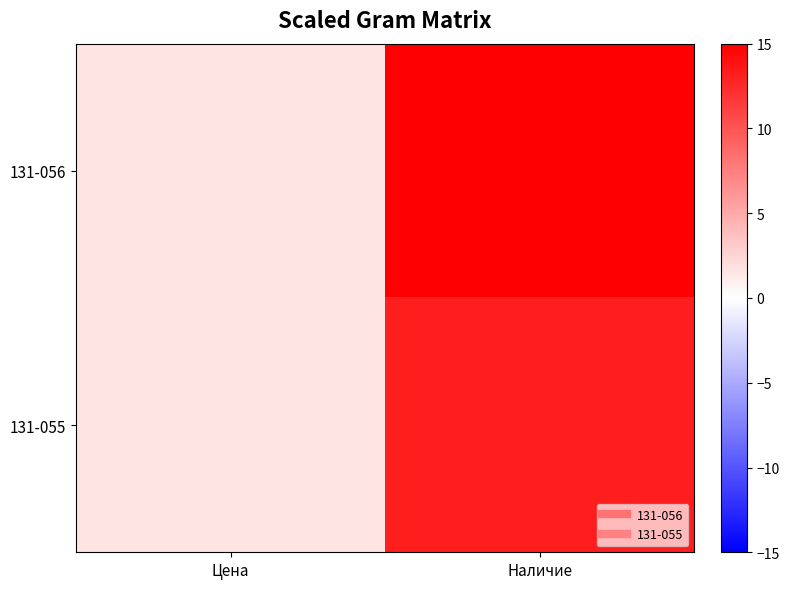

List the series in order of their peak value, lowest first.

131-055, 131-056